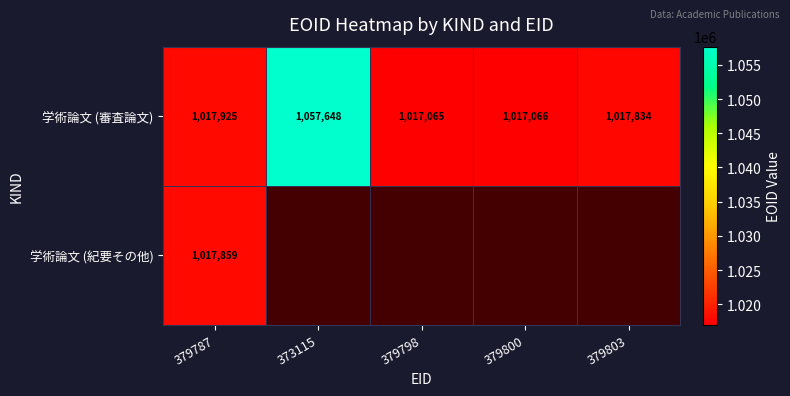

How many distinct data groups are displayed?

2